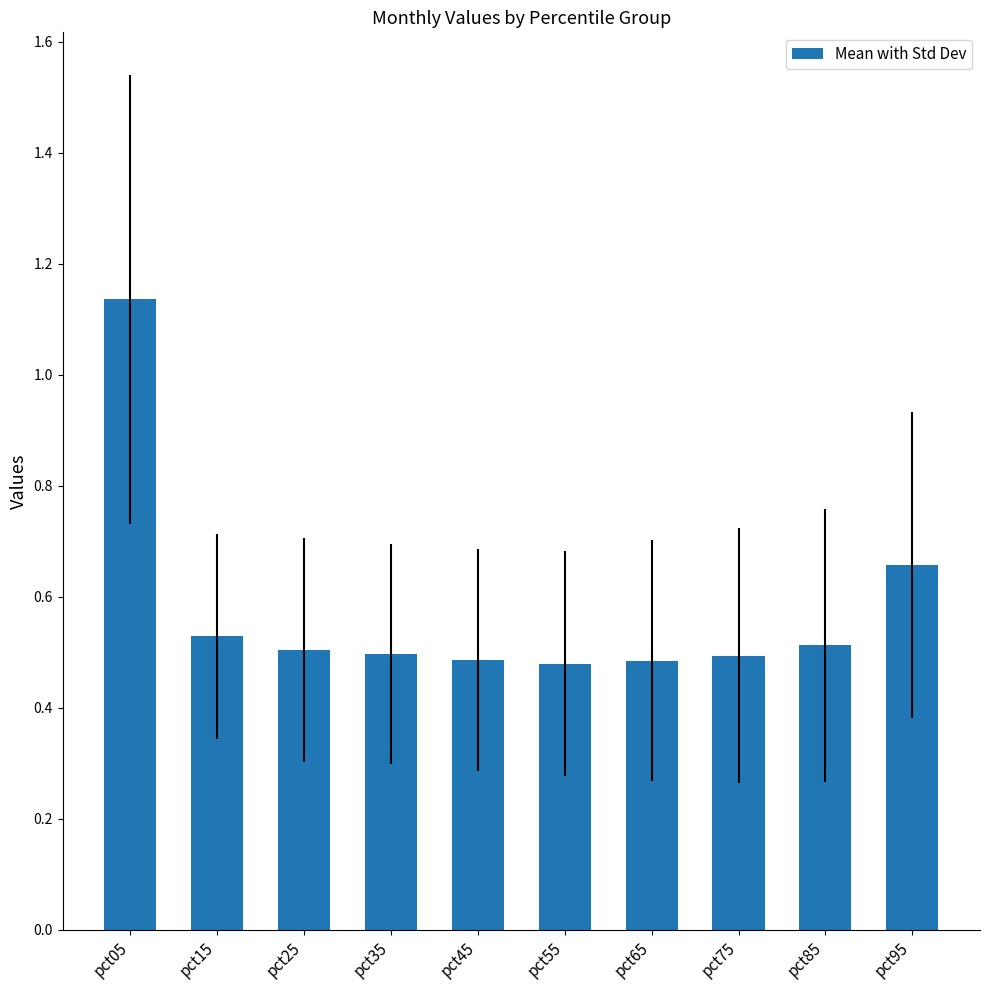

At which category does the chart reach its peak across all series?

pct05